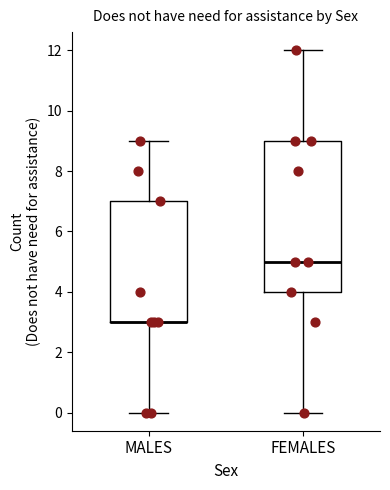

Reading left to right, read every box against the y-axis: the position of its median line, the range the box covers, and the ends of its whiskers. The values are not printed on the chart, so give them approximately, as read against the axis.

MALES: median 3 (drawn on the box's lower edge), box 3 to 7, whiskers 0 to 9
FEMALES: median 5, box 4 to 9, whiskers 0 to 12